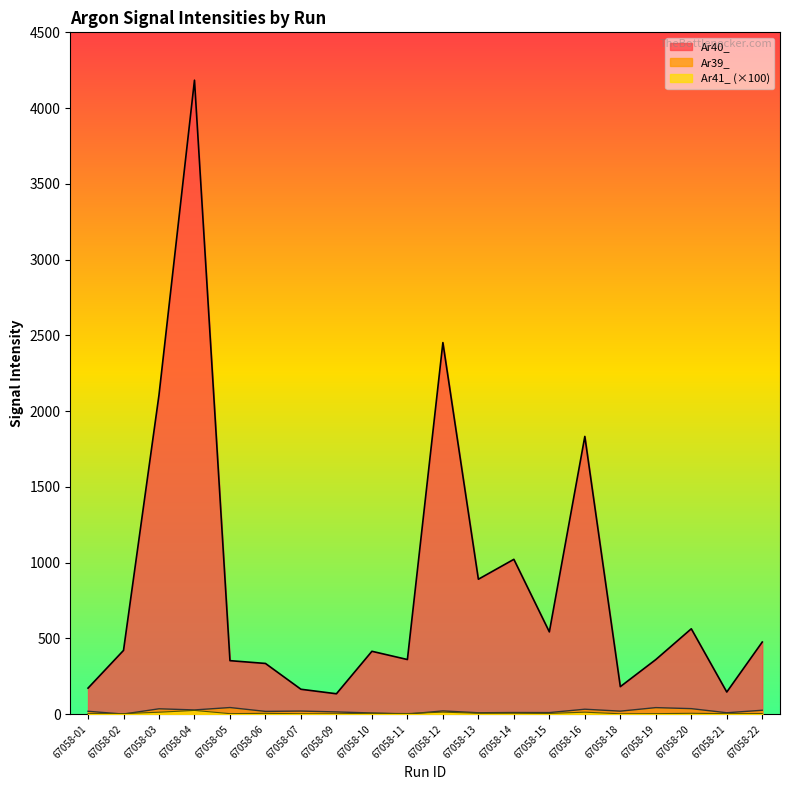

At how many categories does at least one series exceed 326?

15